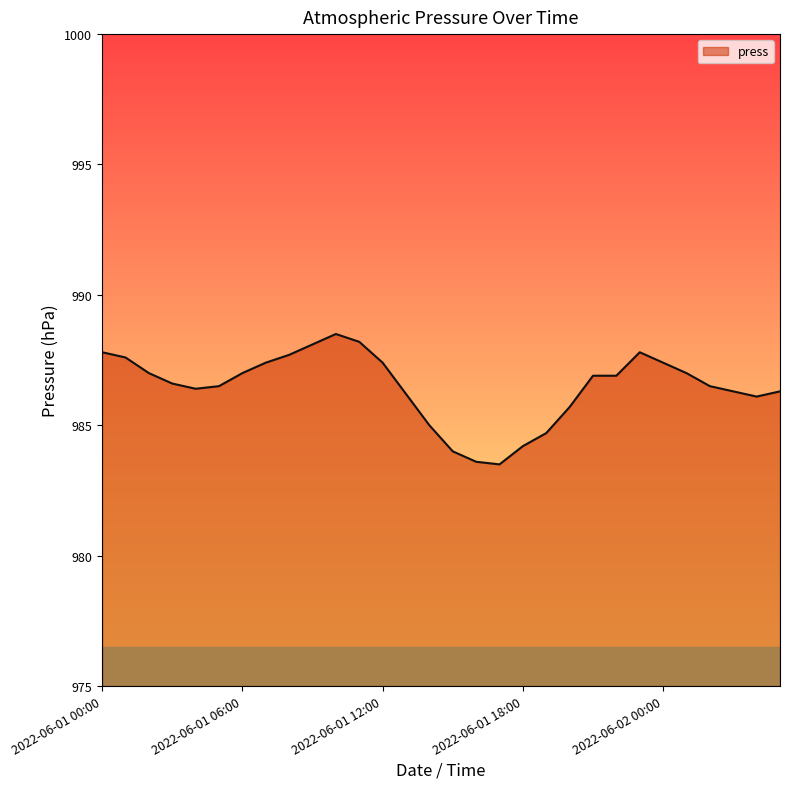

What is the minimum value shown in the chart?

983.5